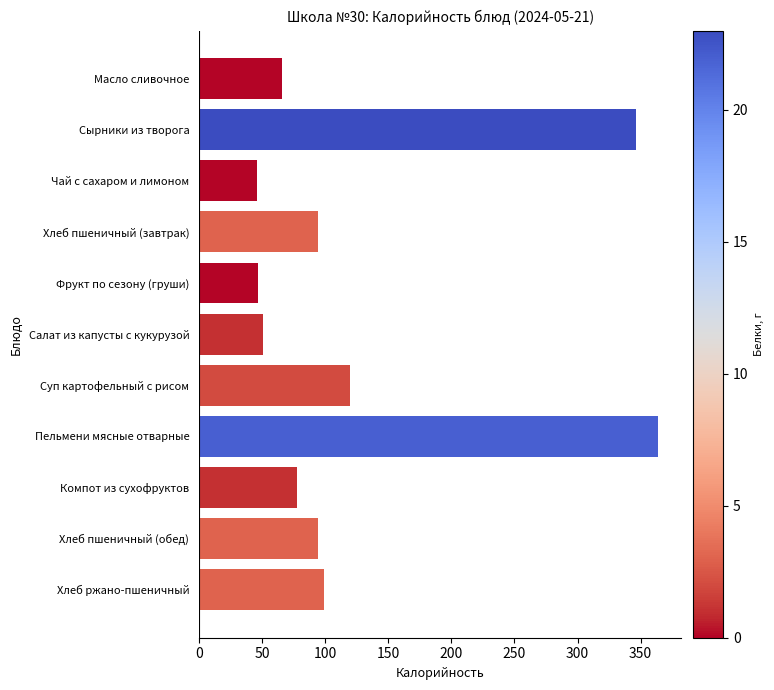

What is the change in value from Хлеб пшеничный (завтрак) to Суп картофельный с рисом?

+26